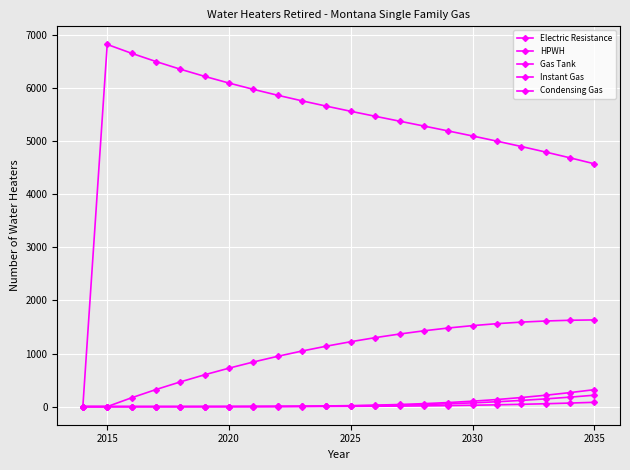

How many values in the Electric Resistance series exceed 5565?

11